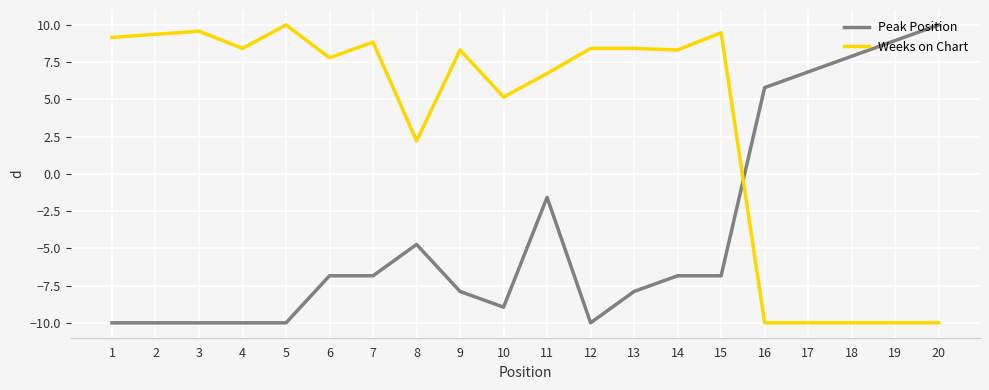

What is the spread (max minus min) of values at 12?

18.4